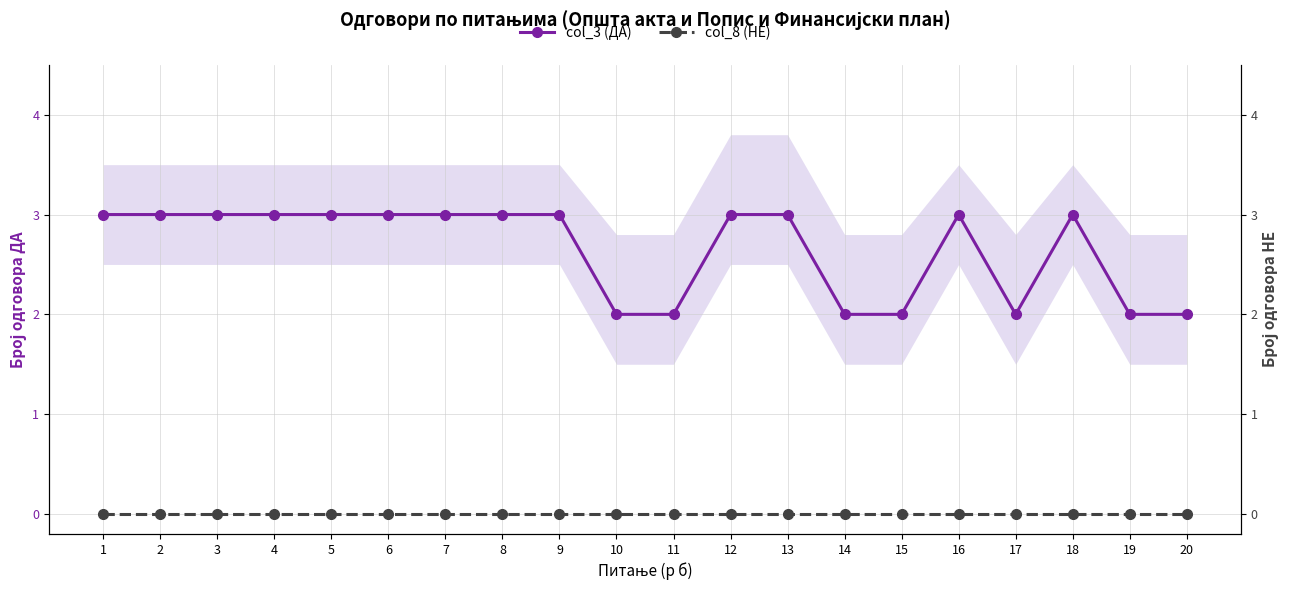

Which series has the widest spread of values?

col_3 (ДА)